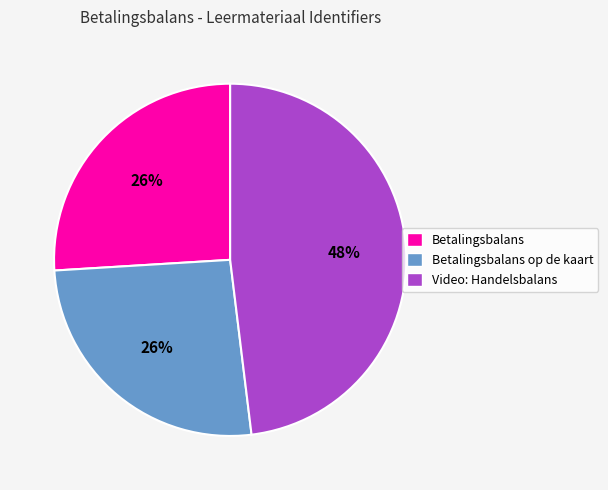

Which slice is the largest?

Video: Handelsbalans